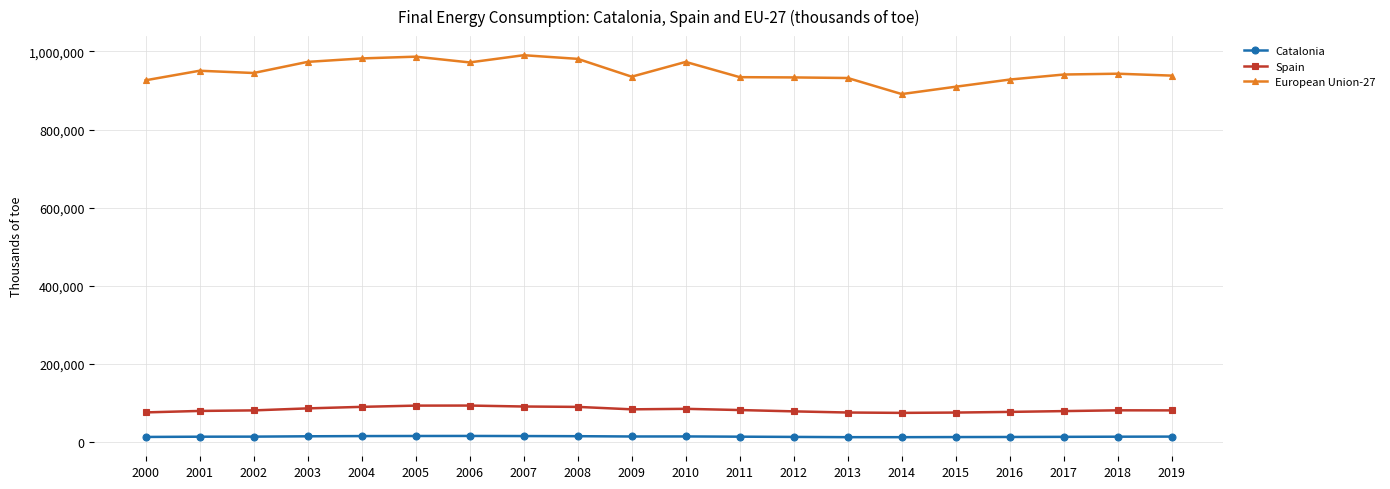

What is the value of the European Union-27 point at the 14th from the left?

931815